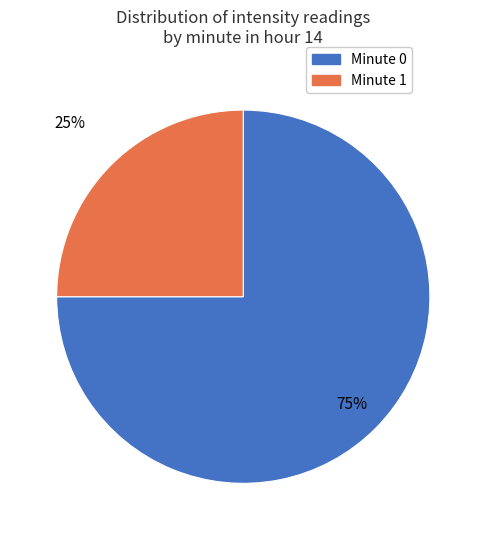

To the nearest percent, what is the difference between the largest and smallest slice percentages?

50%